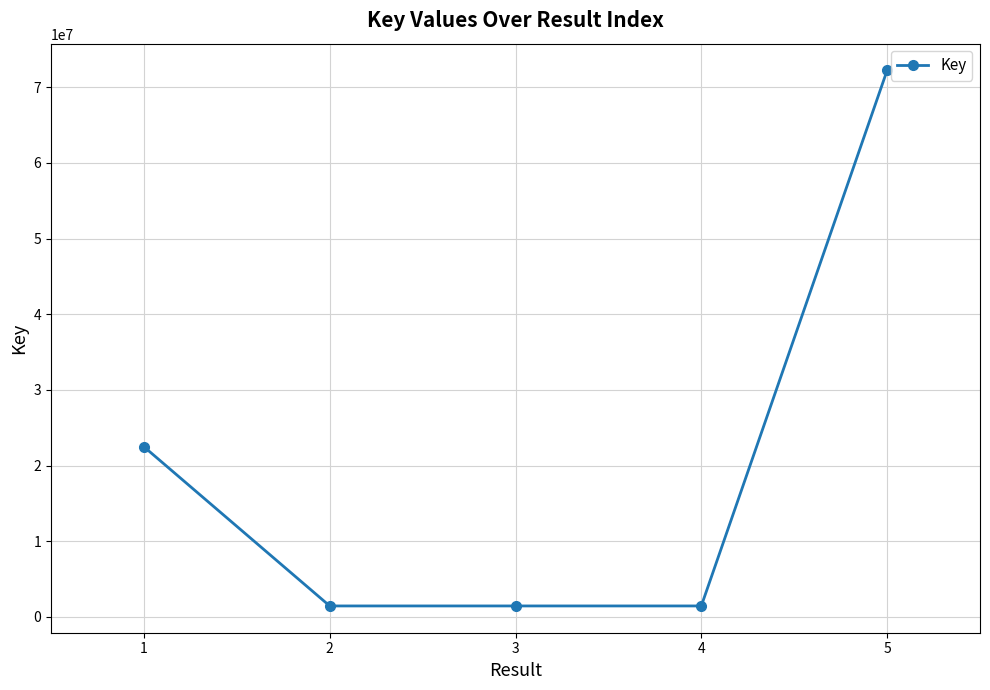

What value does the data have at 2, to the nearest 100?

1438600